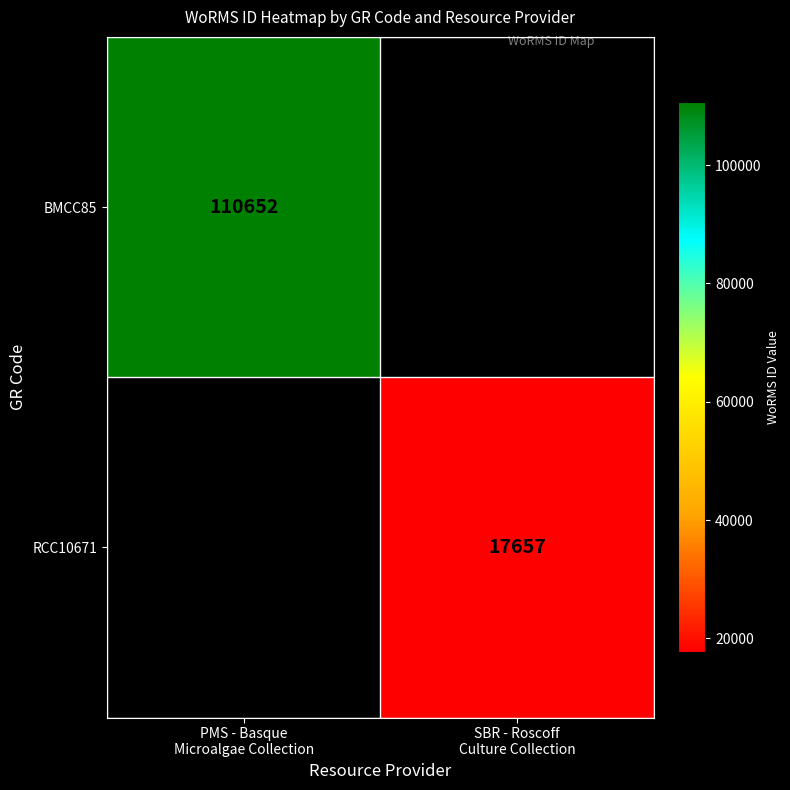

Count the number of categories in the chart.

2